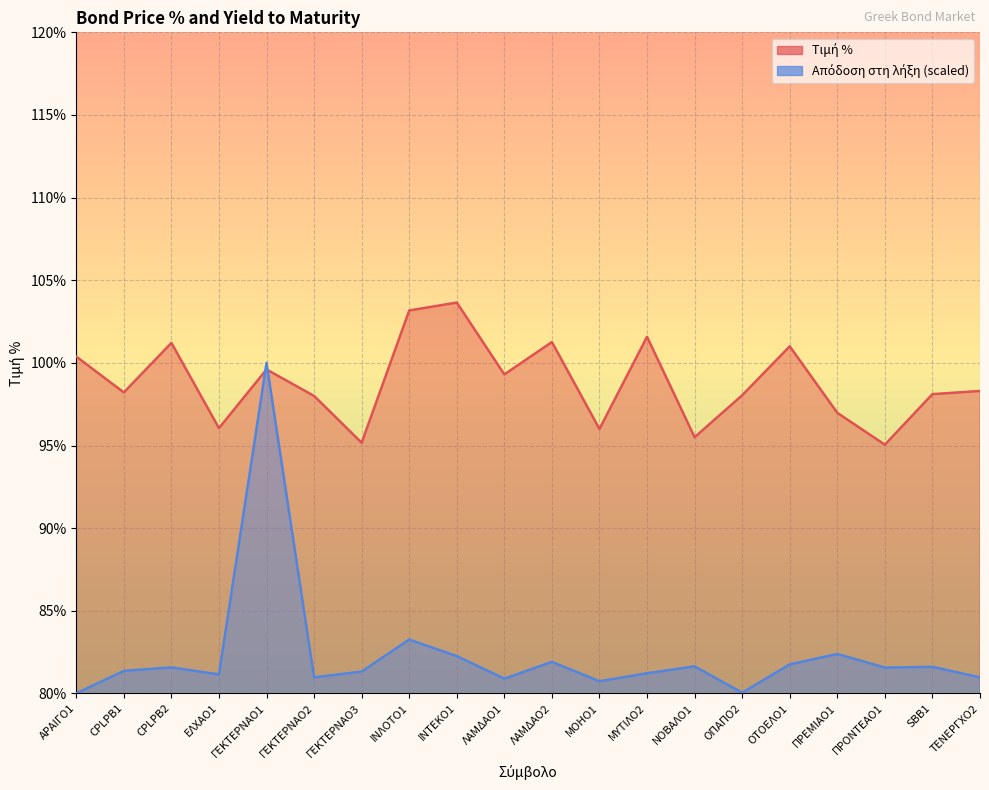

What is the spread (max minus min) of values at SBB1?

16.5